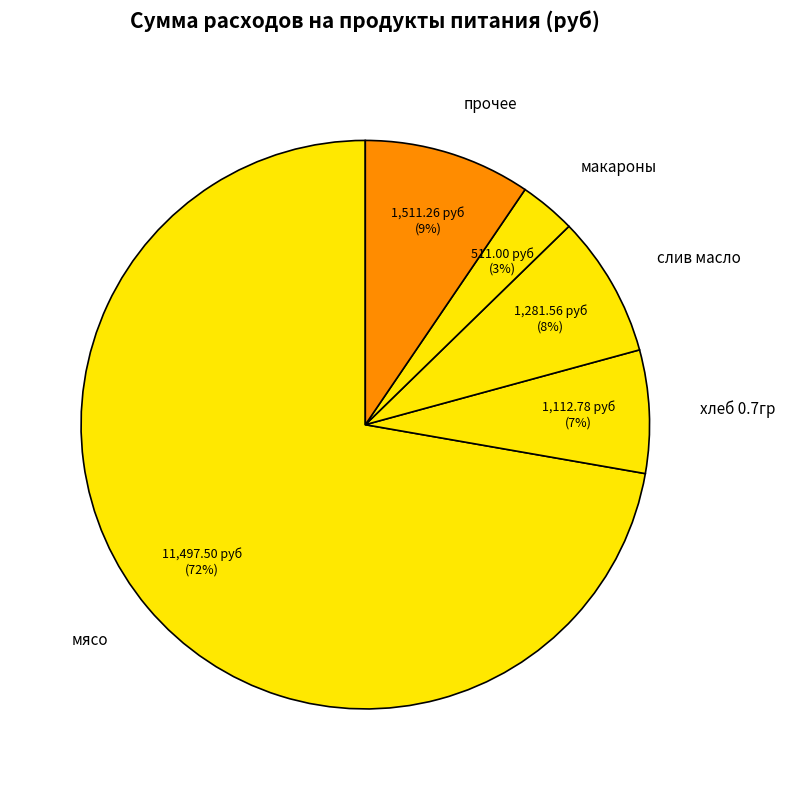

What percentage is the слив масло slice, to the nearest percent?

8%